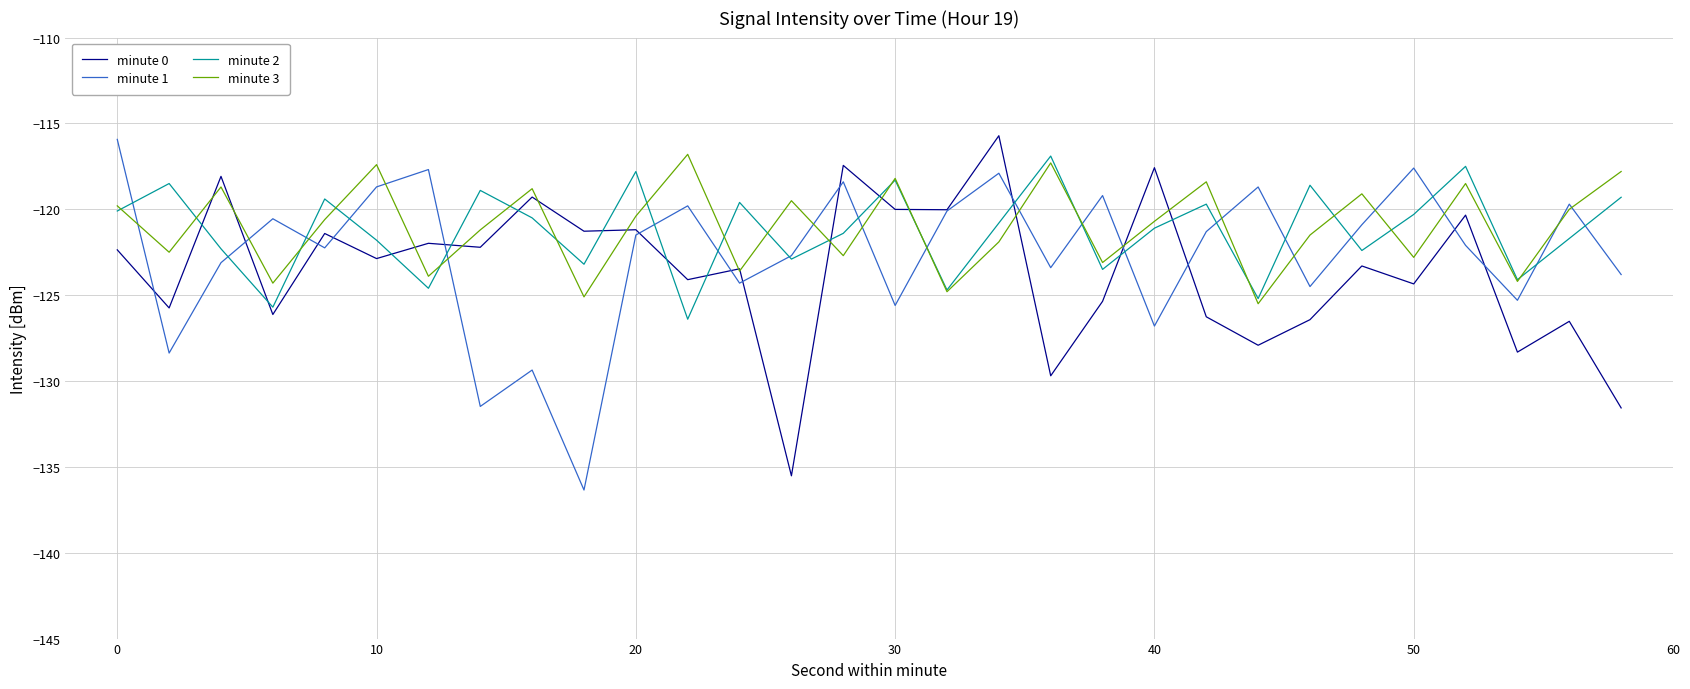

True or false: minute 2 and minute 0 cross at least once.

True